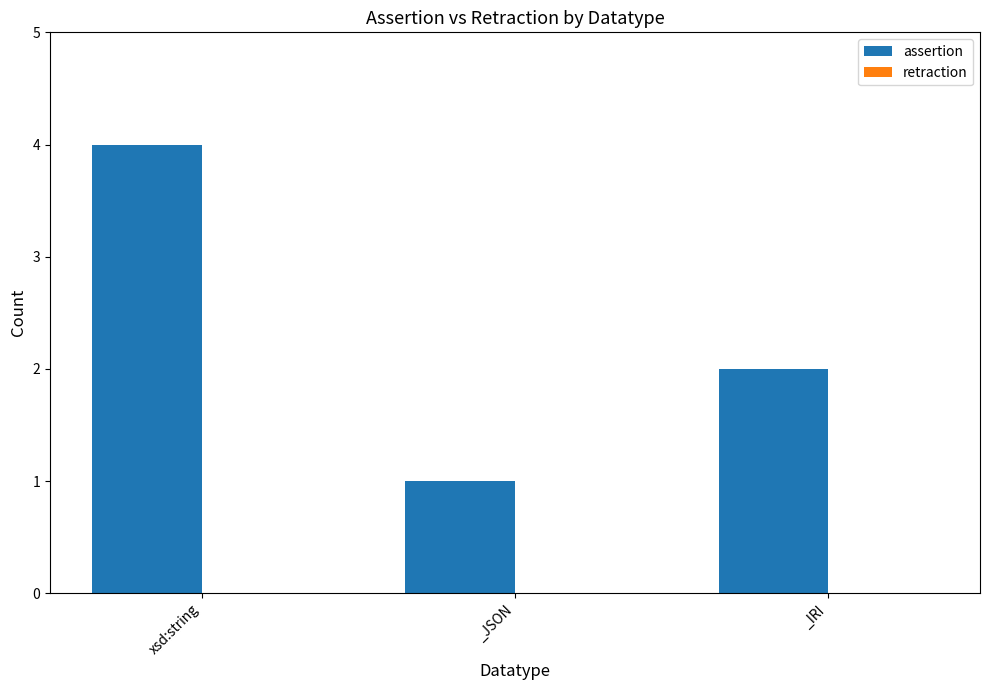

What is the change in value from _JSON to _IRI?

+1